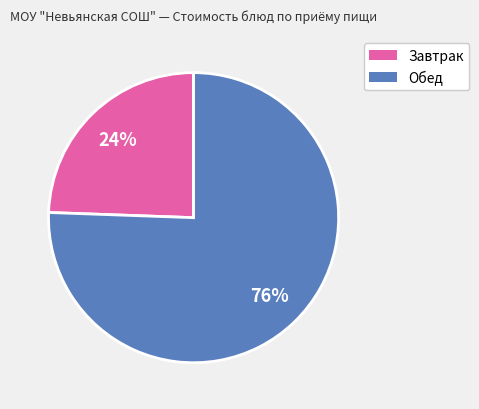

Is there any slice that represents more than half of the pie?

Yes